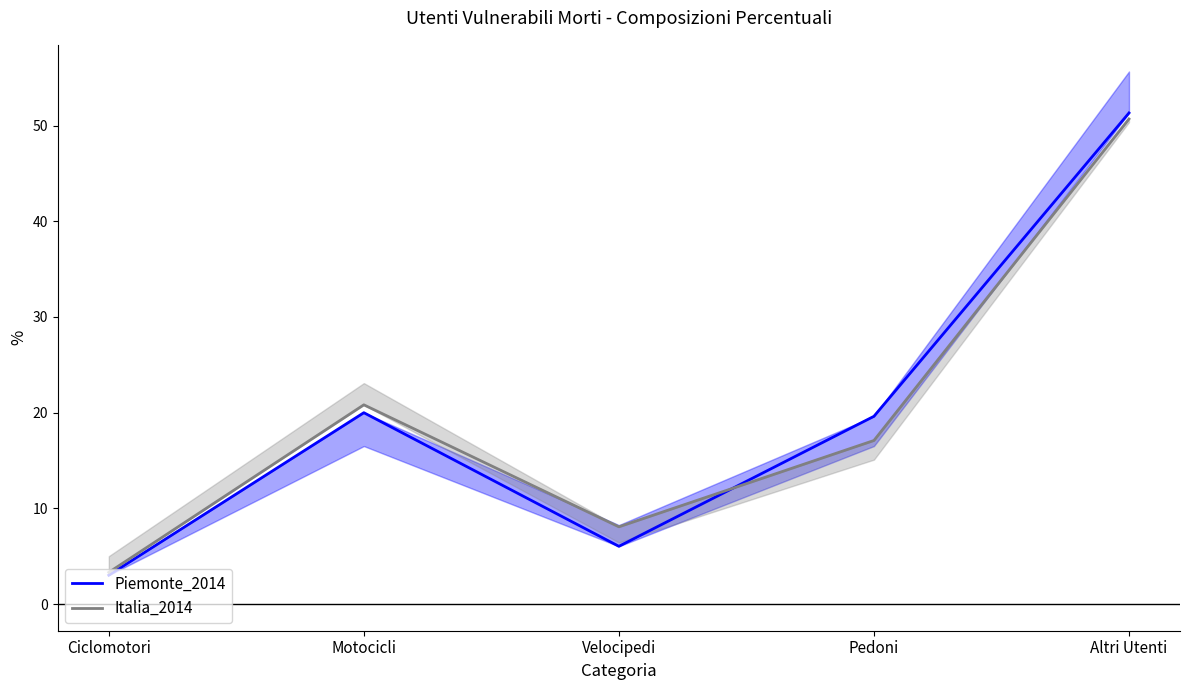

Where is Italia_2014 nearest to the value 27?

Motocicli